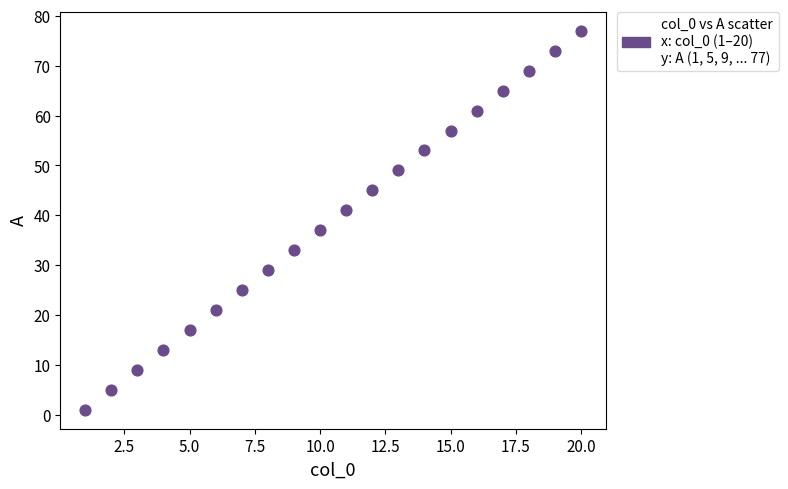

What is the range of Y values (max minus min)?

76